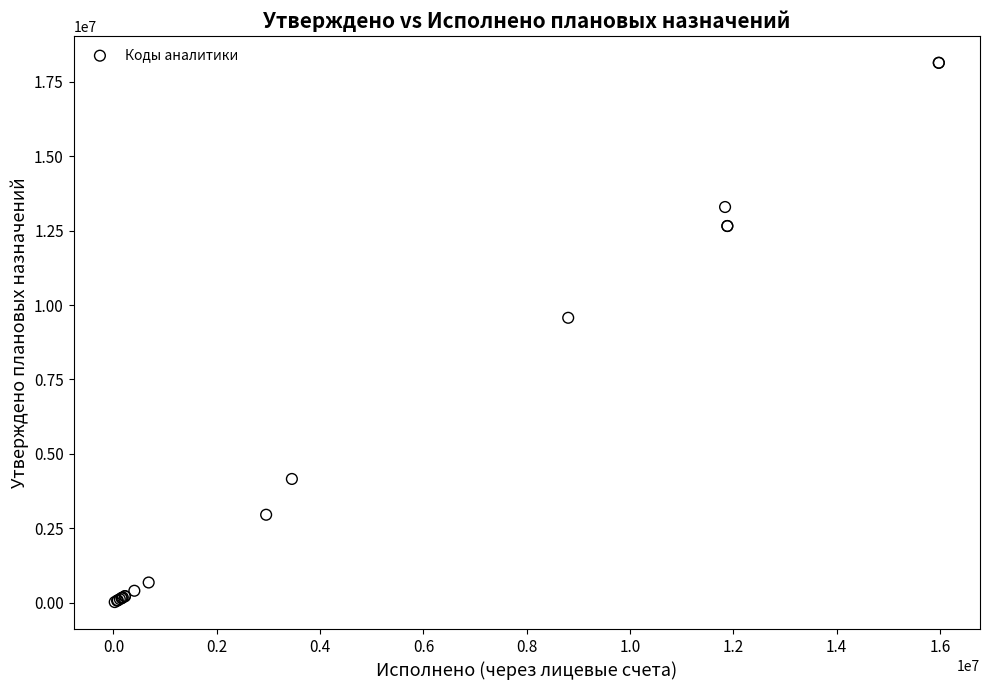

What Y value in the scatter plot is closest to 9079753?

9571433.1